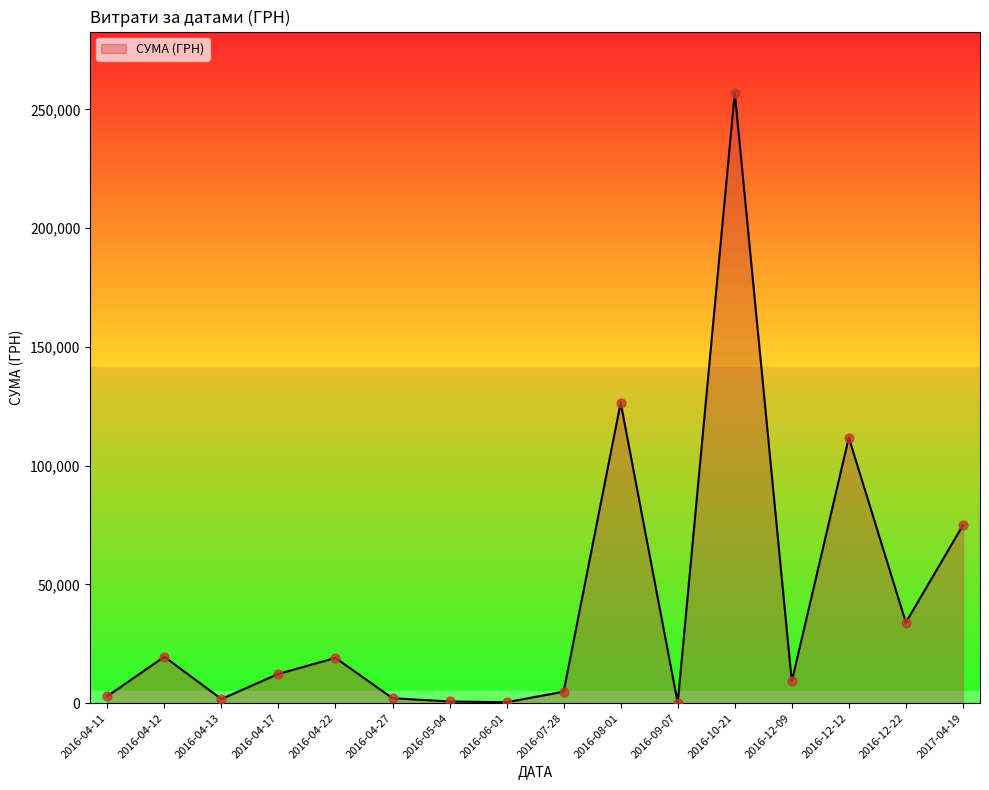

Which has a higher value, 2016-12-22 or 2016-04-17?

2016-12-22